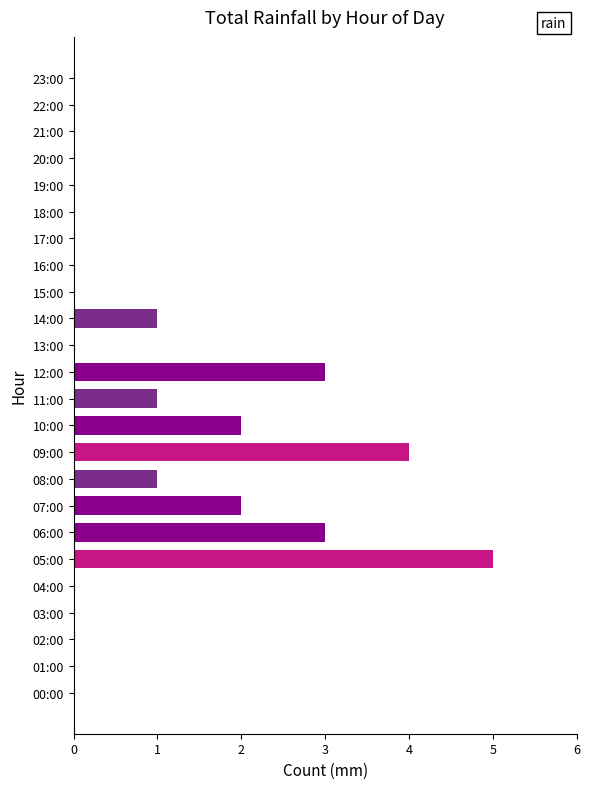

Reading bottom to top, list all the values displayed in this chart.

00:00=0	01:00=0	02:00=0	03:00=0	04:00=0	05:00=5	06:00=3	07:00=2	08:00=1	09:00=4	10:00=2	11:00=1	12:00=3	13:00=0	14:00=1	15:00=0	16:00=0	17:00=0	18:00=0	19:00=0	20:00=0	21:00=0	22:00=0	23:00=0